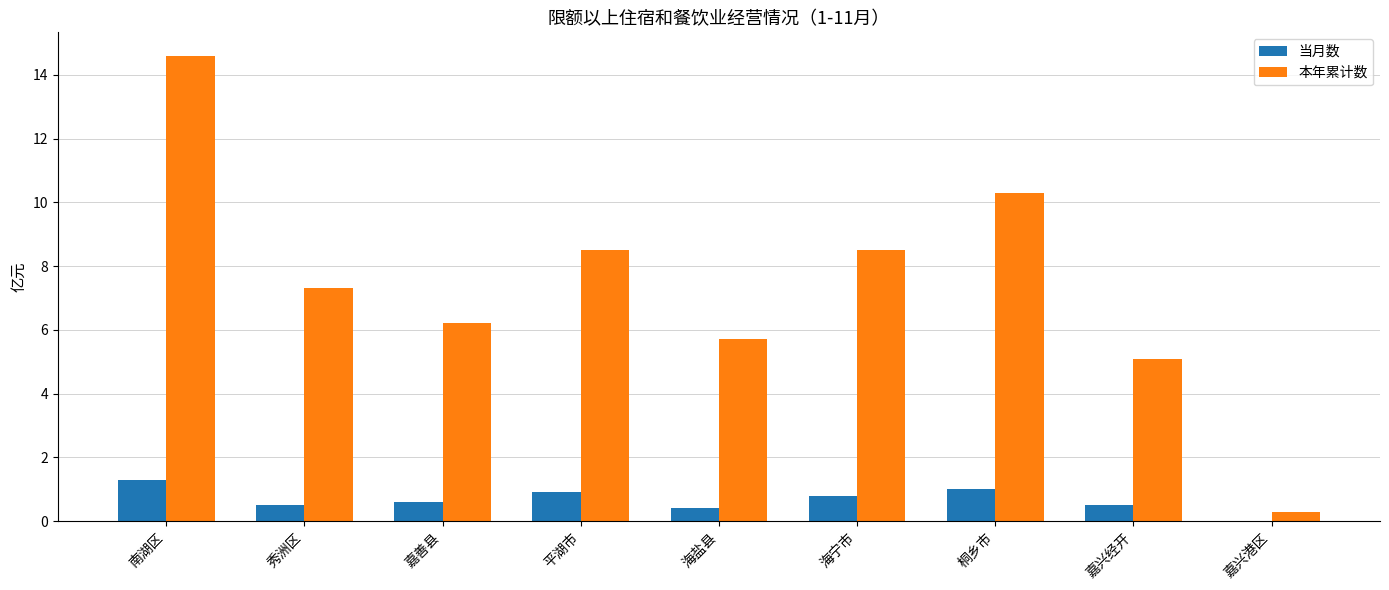

True or false: 本年累计数 has a value of 8.5 at 平湖市.

True